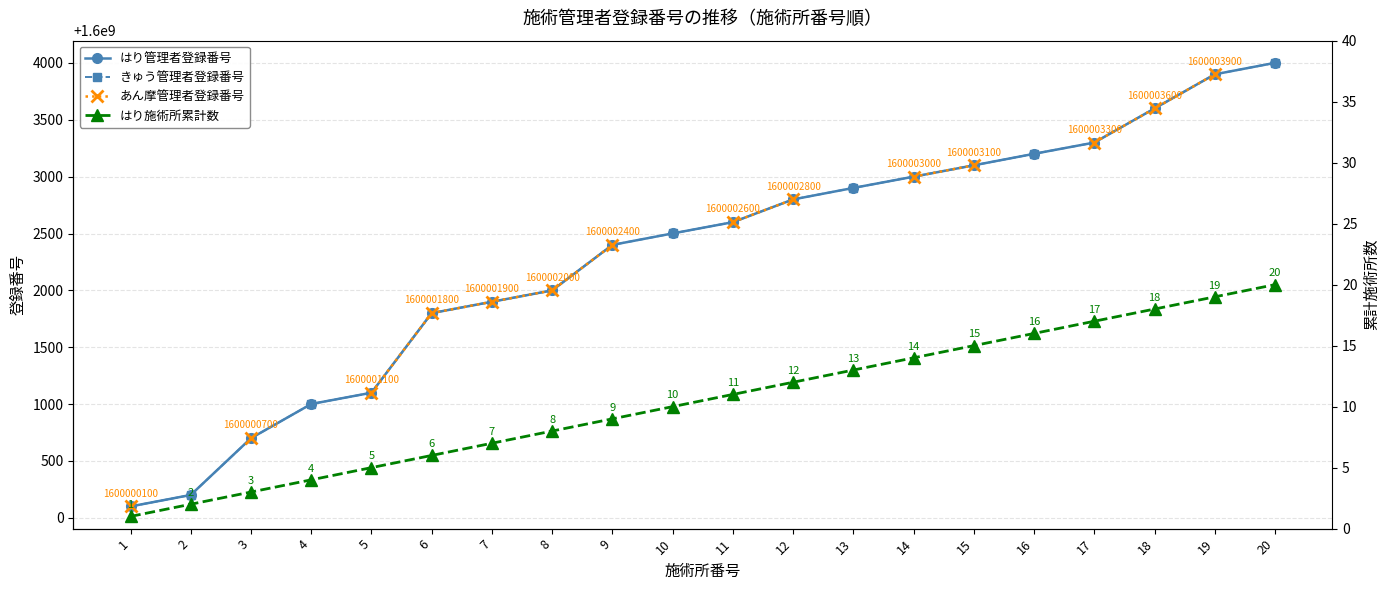

True or false: はり施術所累計数 and はり管理者登録番号 cross at least once.

False